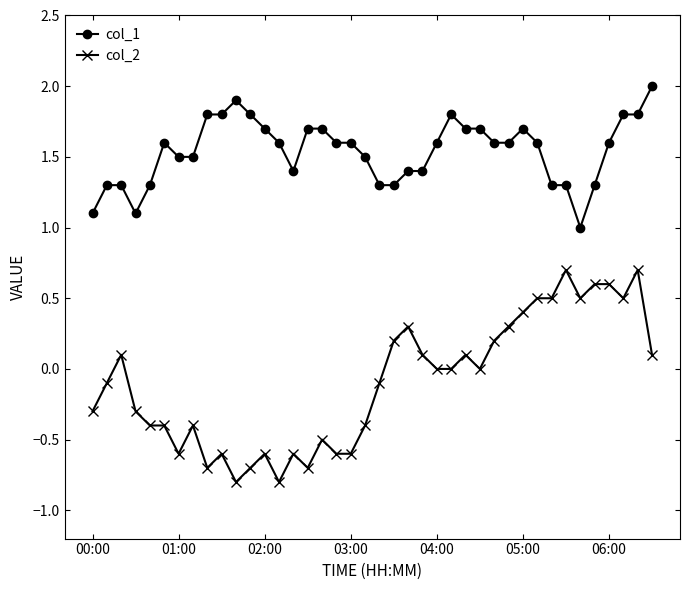

What is the maximum value for col_2?

0.7